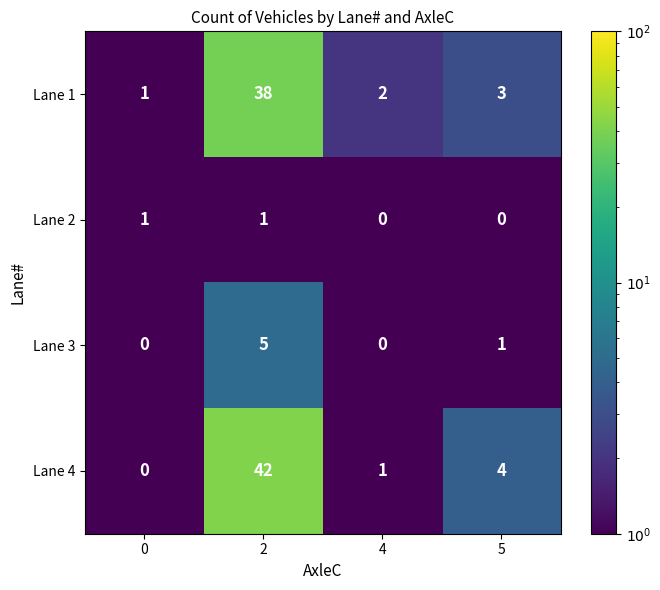

What is the average value of the Lane 4 series?

12